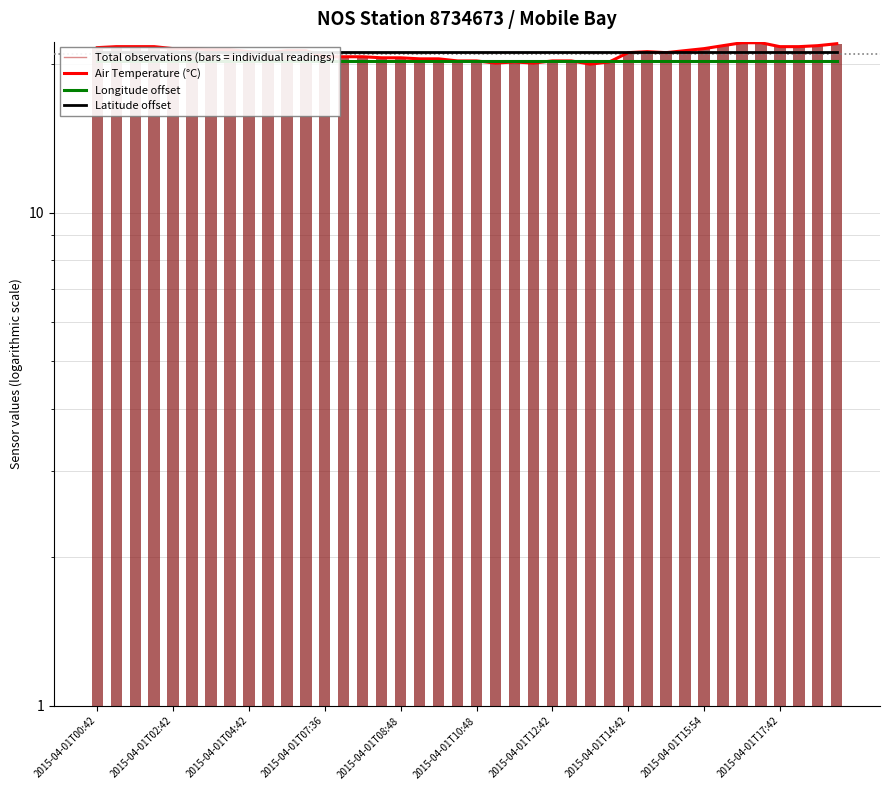

How many data points does each series have?

40